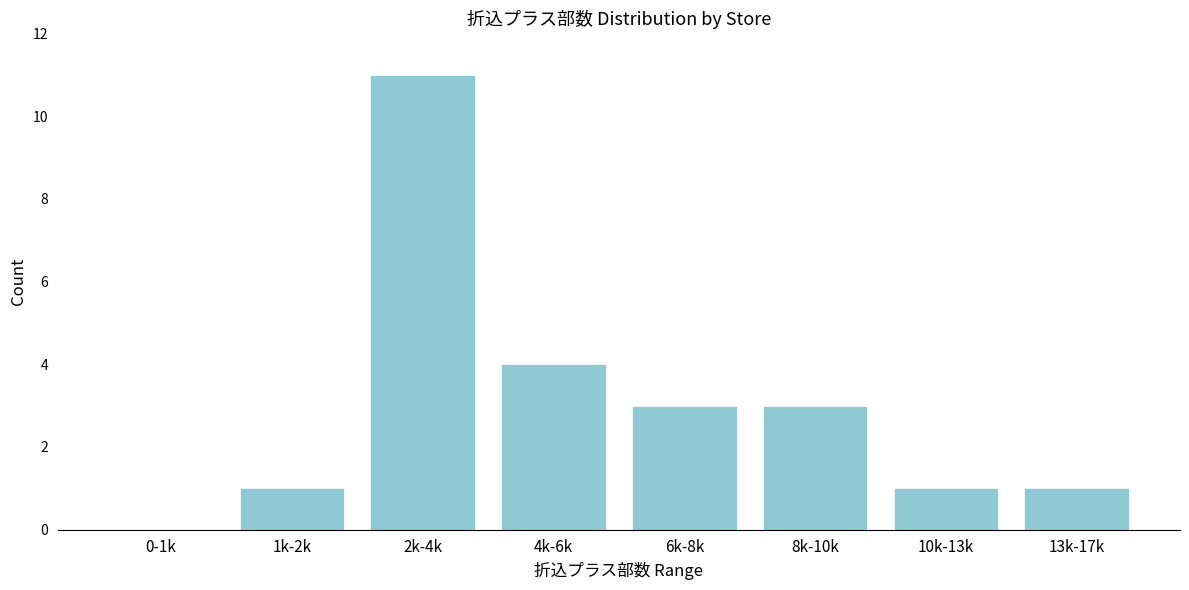

Reading left to right, what are all the values shown in this chart?

0-1k=0	1k-2k=1	2k-4k=11	4k-6k=4	6k-8k=3	8k-10k=3	10k-13k=1	13k-17k=1